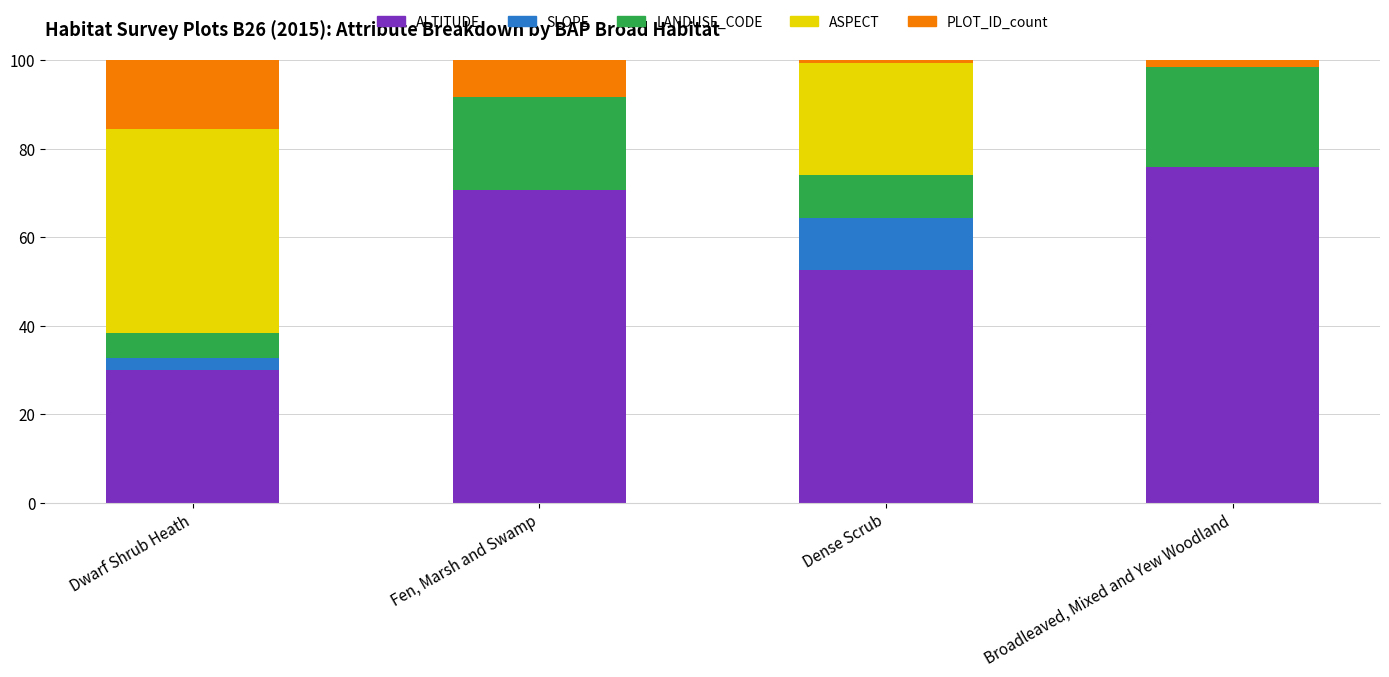

Reading right to left, transcribe the values for ALTITUDE.

Broadleaved, Mixed and Yew Woodland=75.8	Dense Scrub=52.6	Fen, Marsh and Swamp=70.6	Dwarf Shrub Heath=30.0